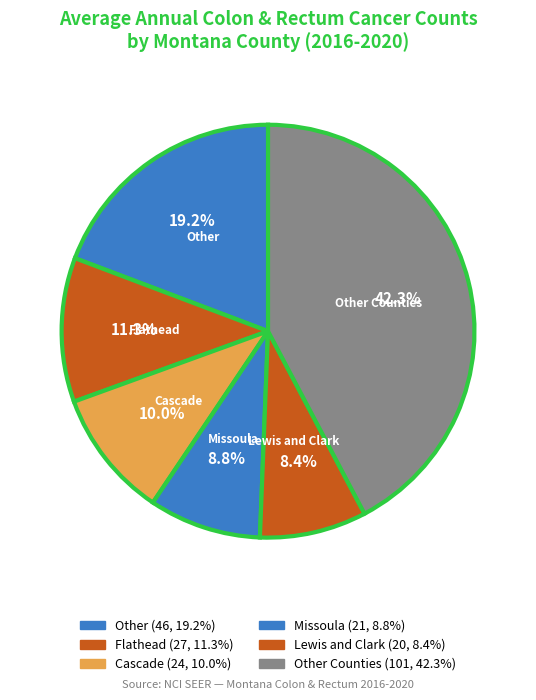

How many slices are in this pie chart?

6